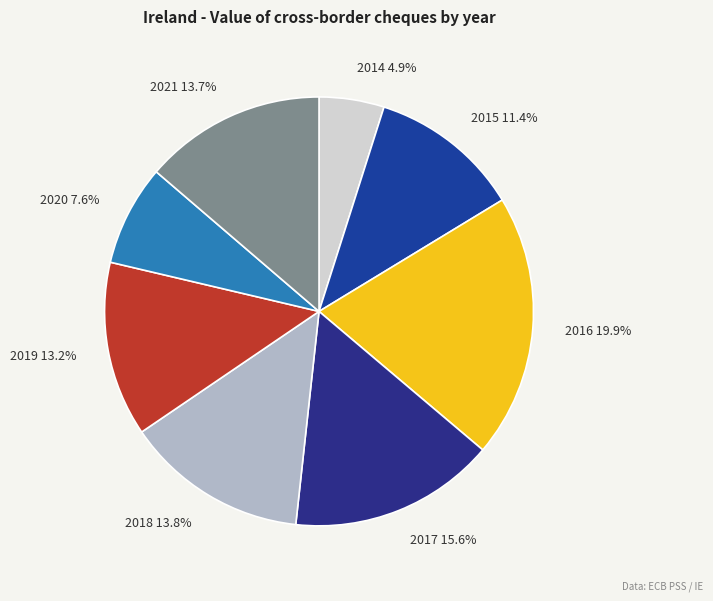

Is 2017 the majority of the pie?

No